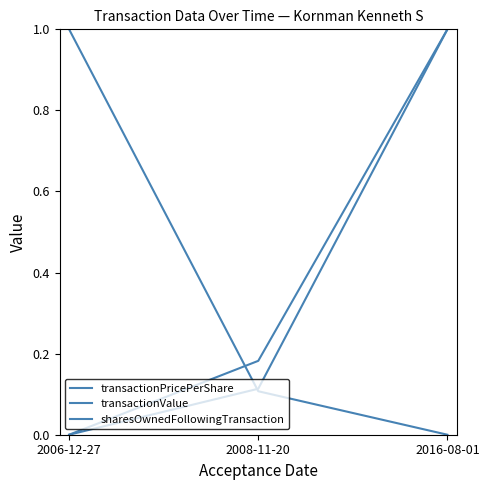

What is the label of the 3rd point from the right?

2006-12-27